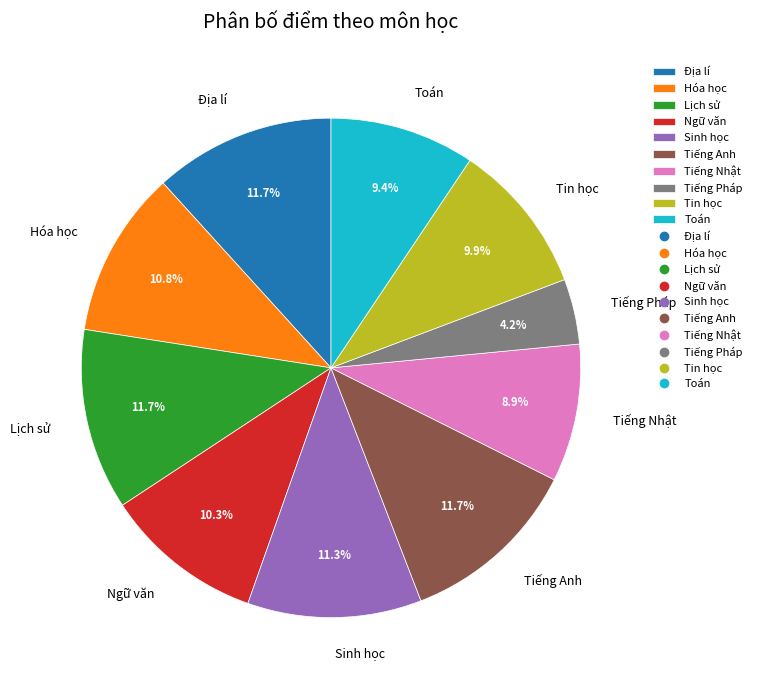

How many slices are in this pie chart?

10